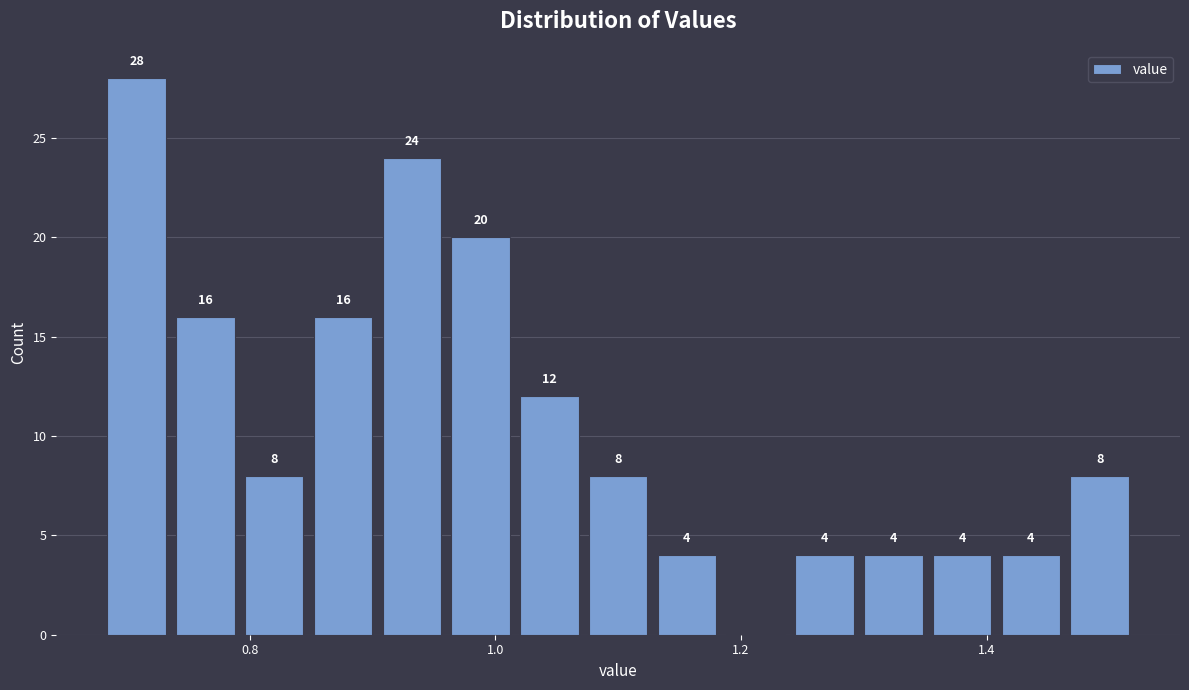

Read against the x-axis, roughly where is the centre of the tallest bar?

0.70